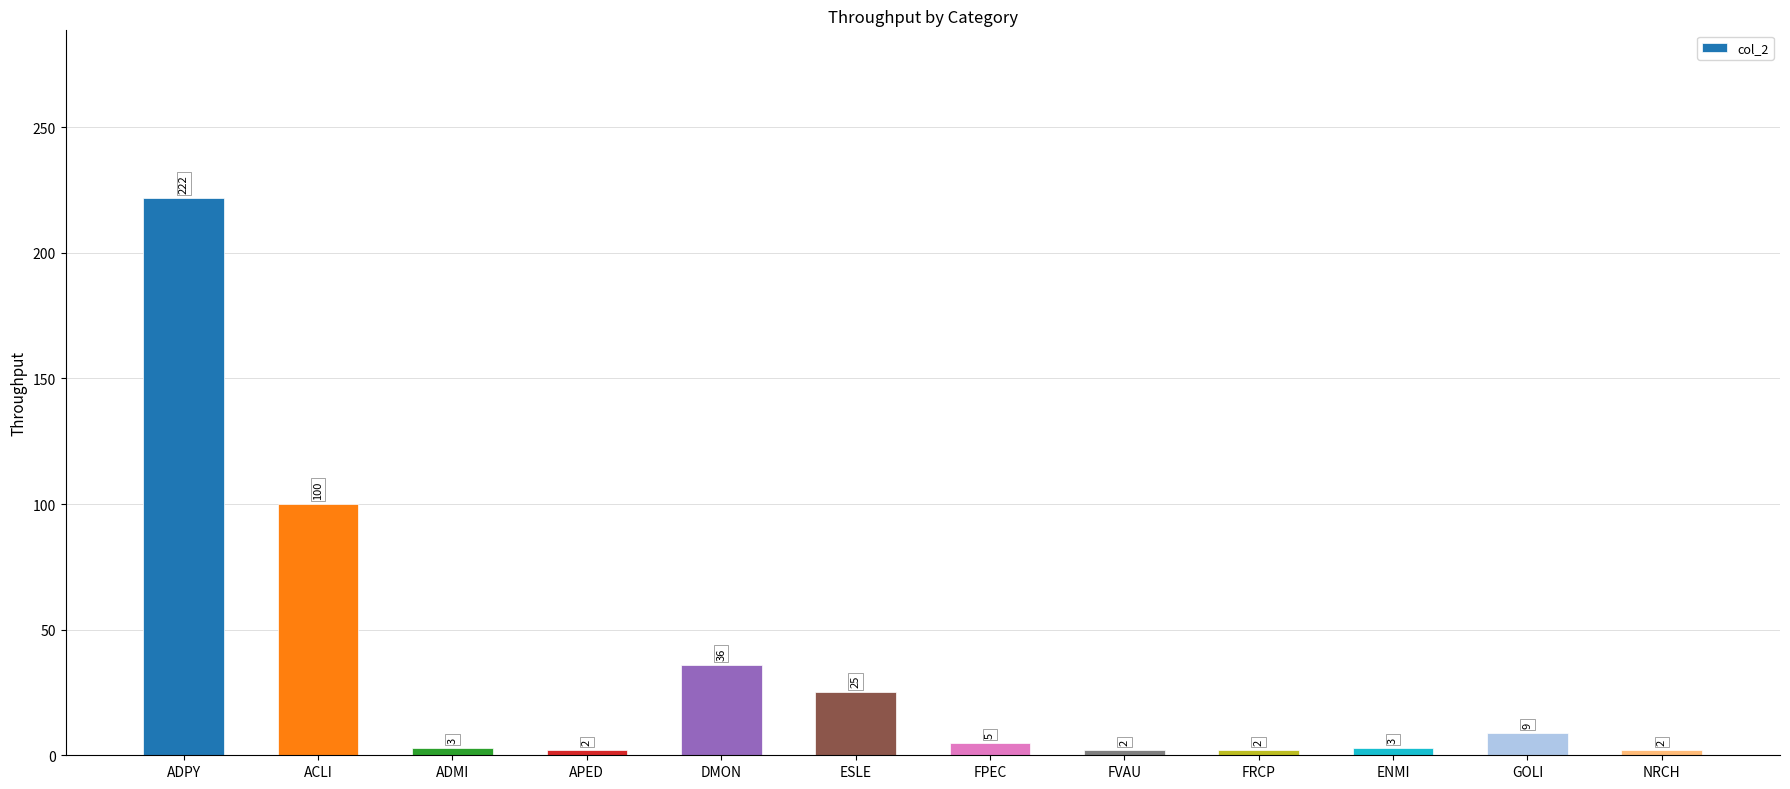

What is the minimum value shown in the chart?

2